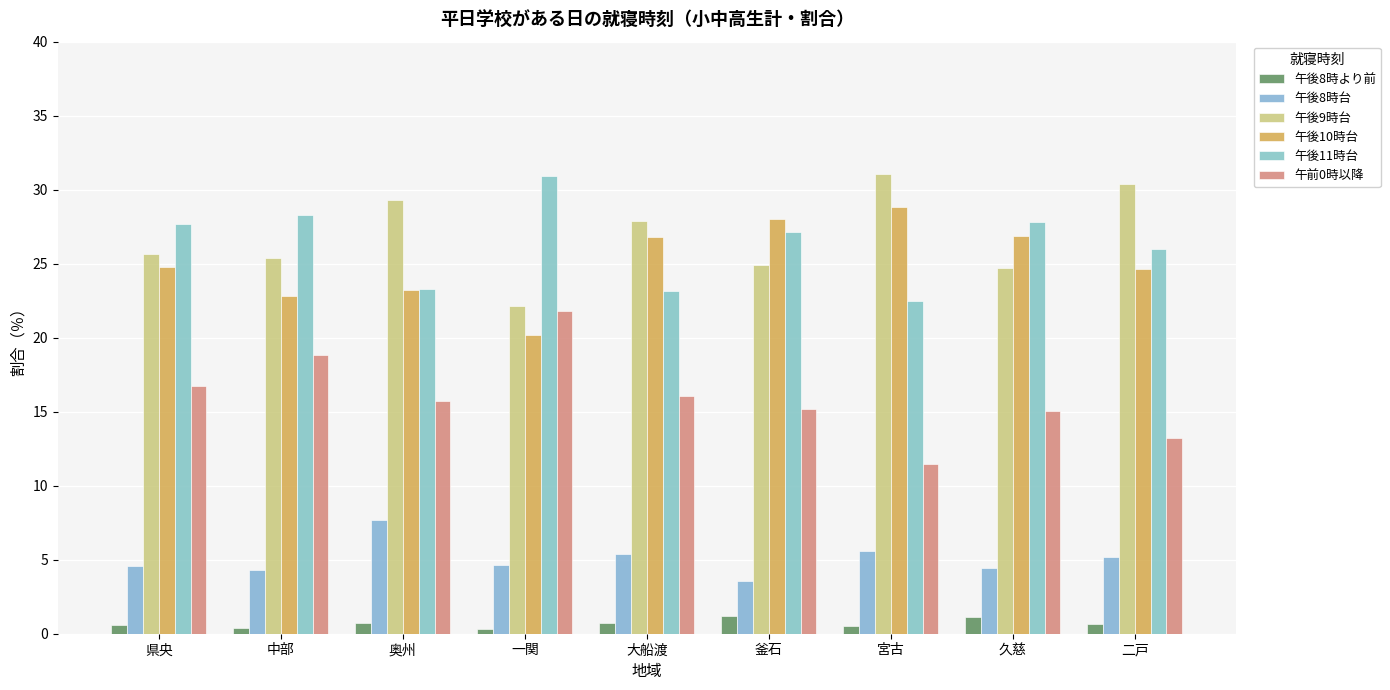

What is the minimum value for 午後11時台?

22.5